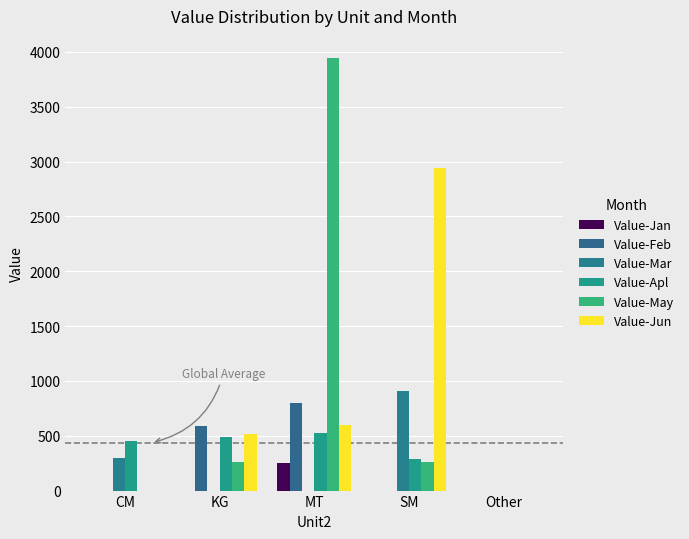

How many data points does each series have?

5